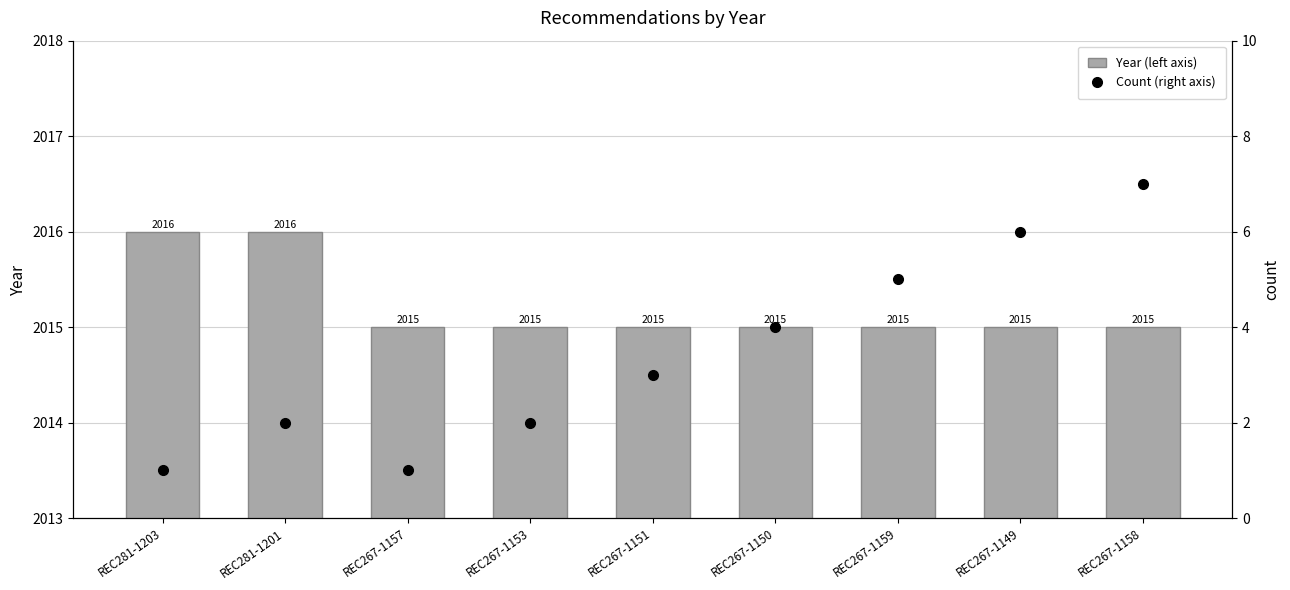

What is the difference between the Count (right axis) values at REC267-1157 and REC281-1201?

1